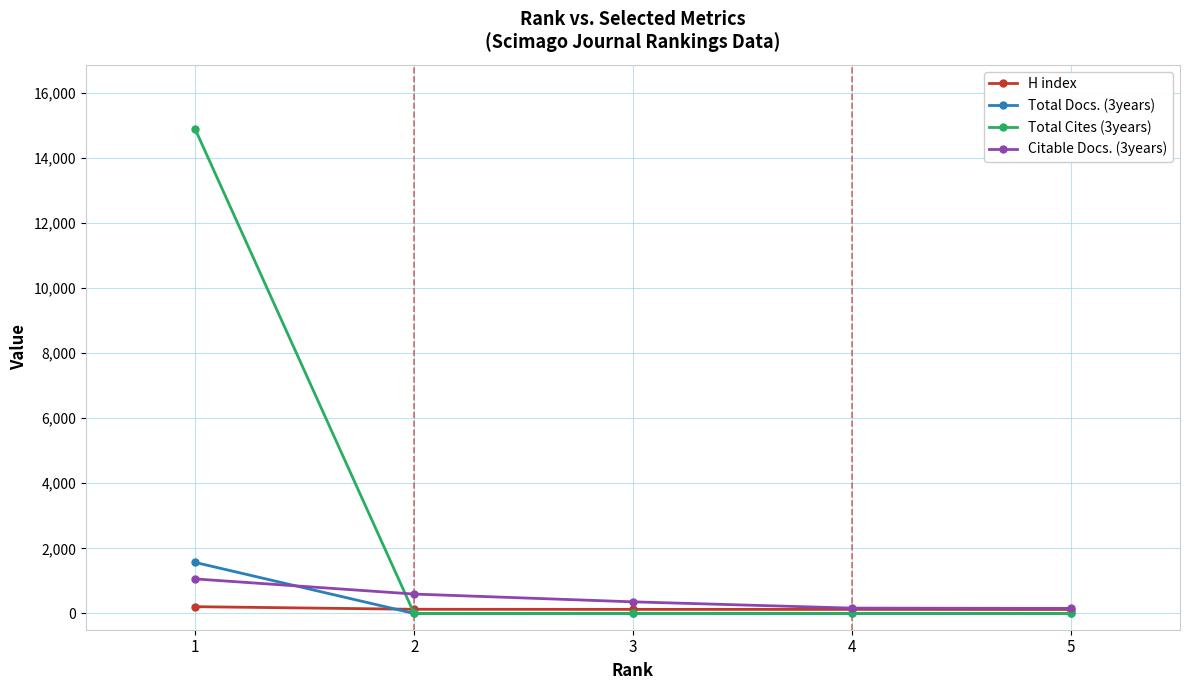

What is the sum of the H index values at 4 and 1?

332